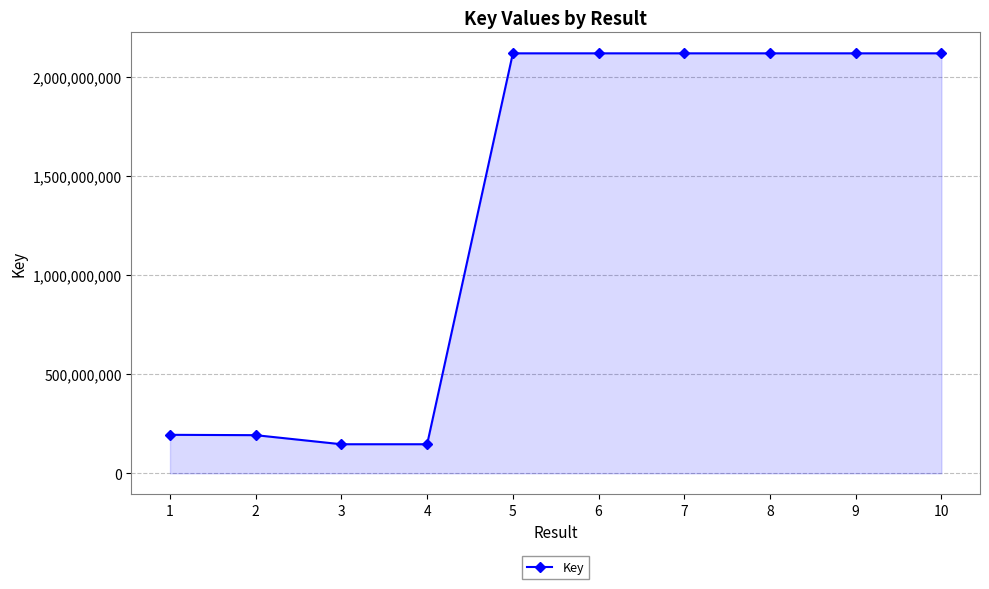

Which has a higher value, 3 or 9?

9